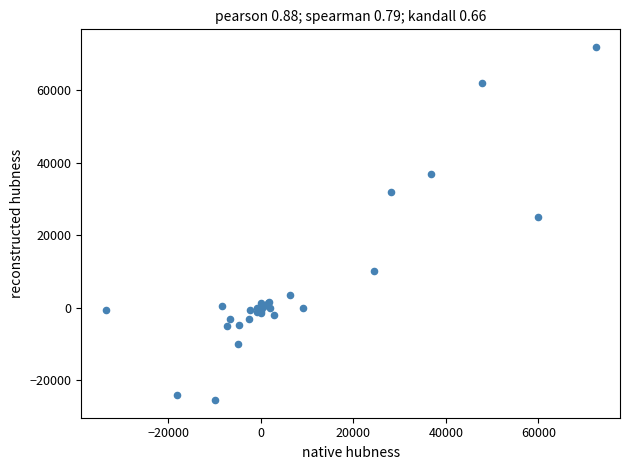

What Y value in the scatter plot is closest to 23211?

25000